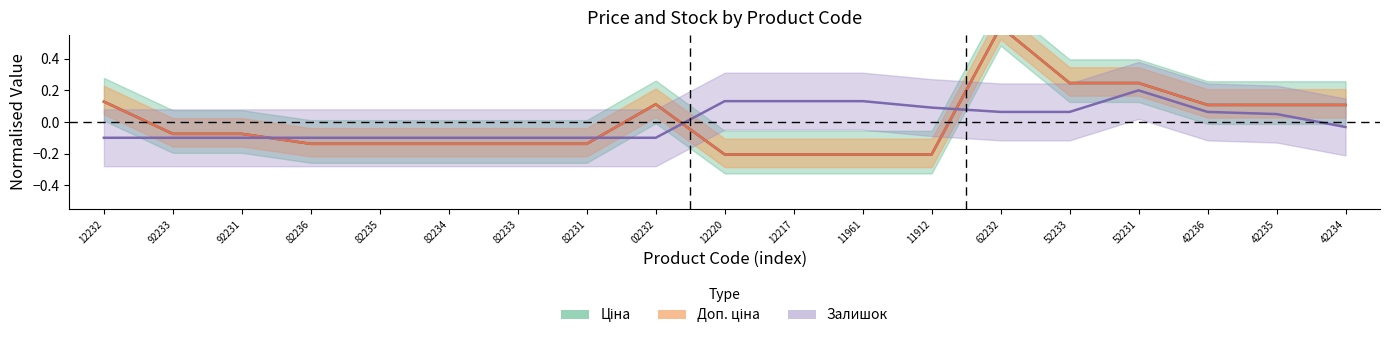

How many values in Залишок are below zero?

10